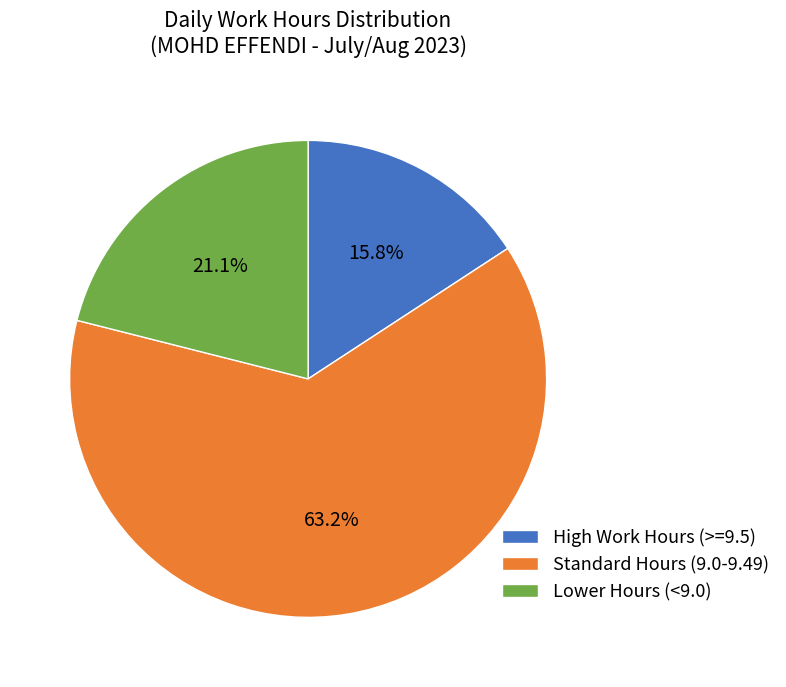

Combined, do Lower Hours (<9.0) and High Work Hours (>=9.5) account for over 50%?

No